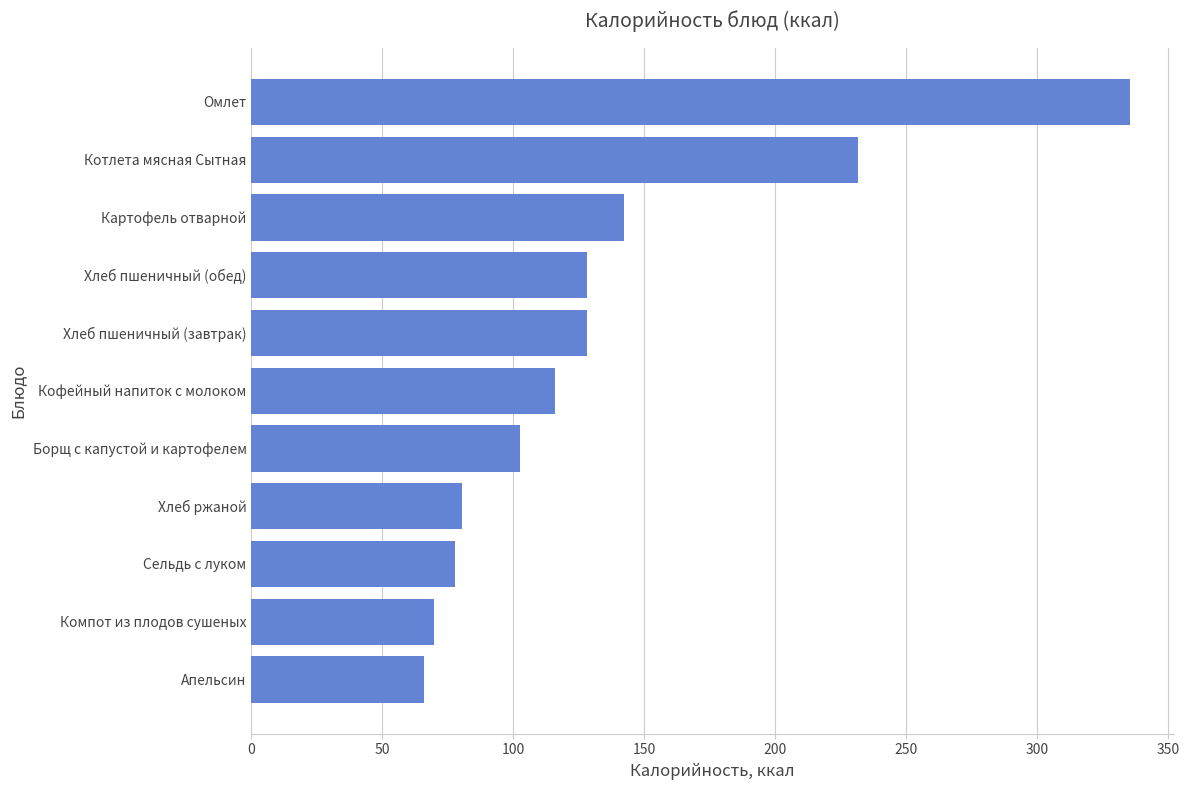

At which label is the value closest to 200?

Котлета мясная Сытная